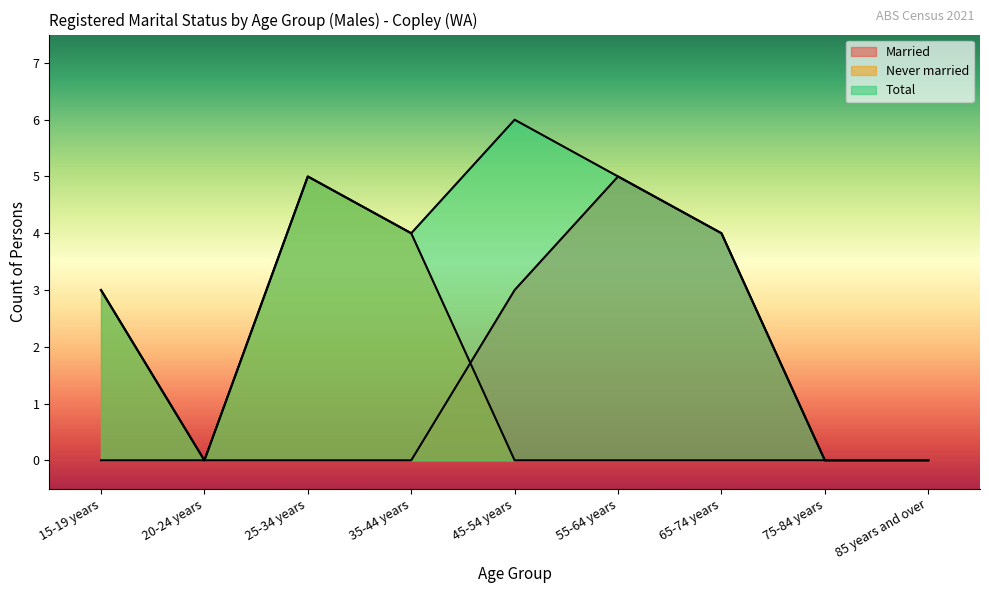

What is the average value of the Married series?

1